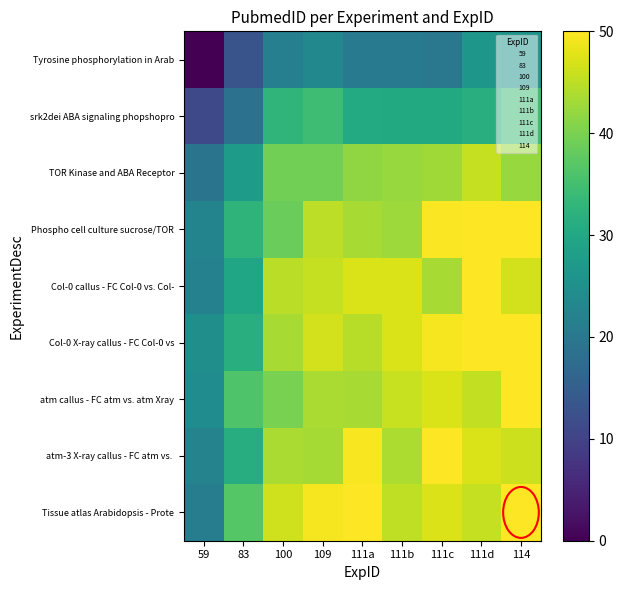

Which label corresponds to the smallest value in the chart?

59